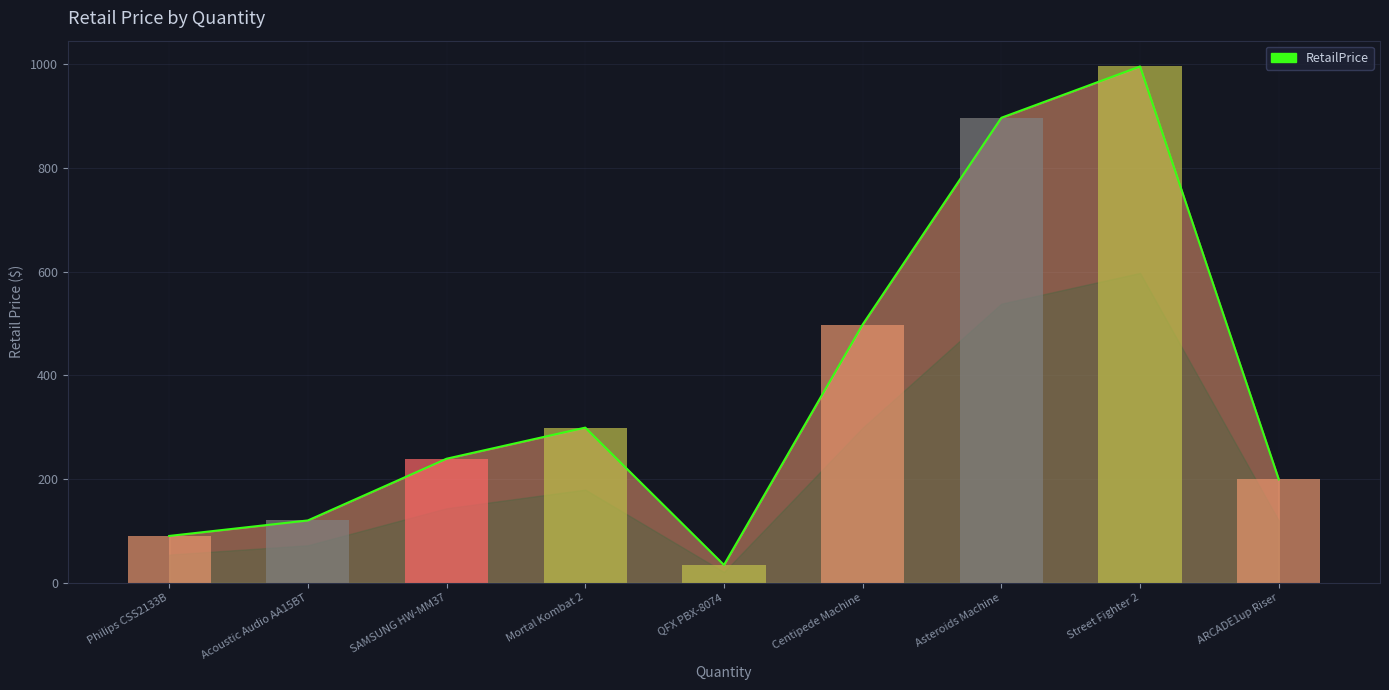

What is the sum of all values?

3372.1